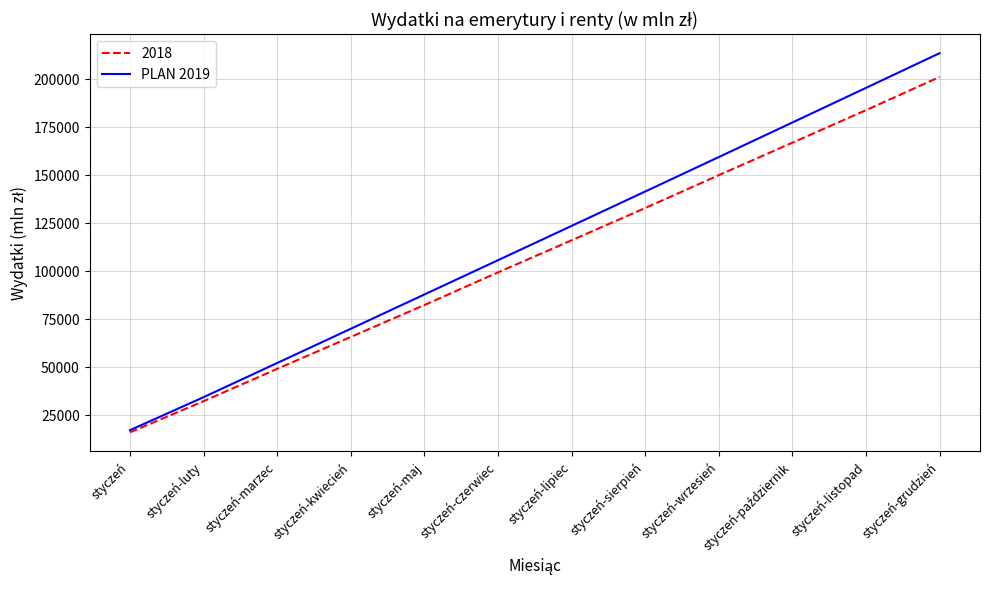

Which label corresponds to the largest value in the chart?

styczeń-grudzień